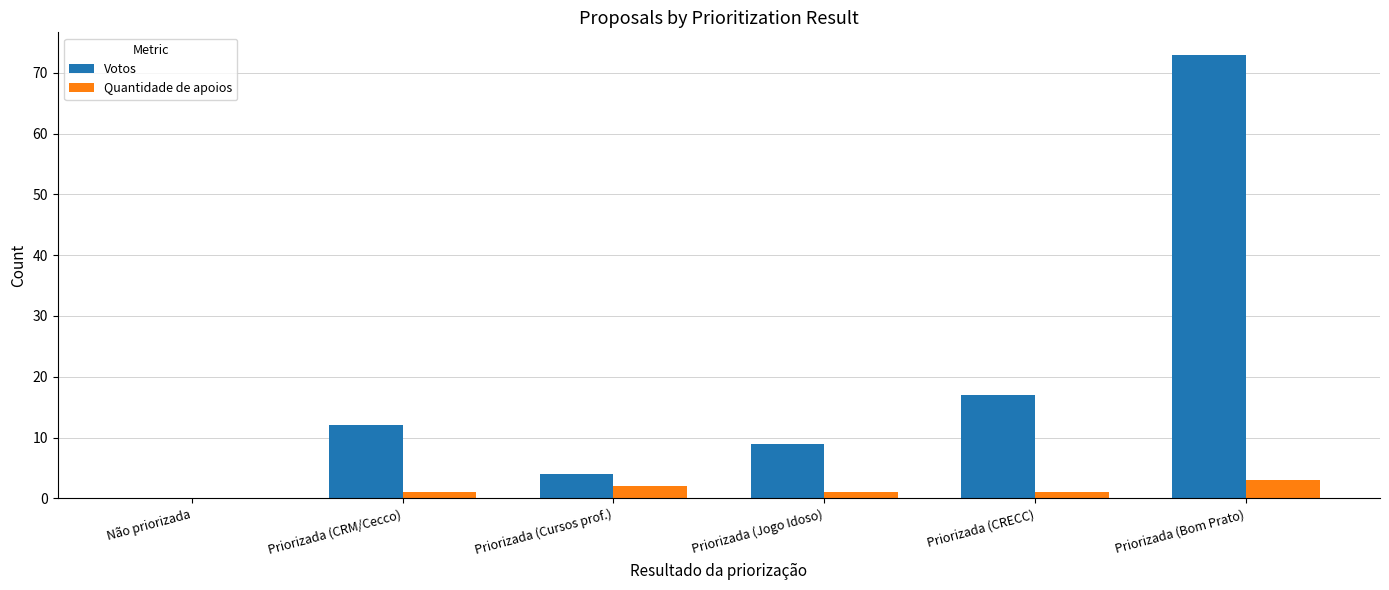

How many data points does each series have?

6